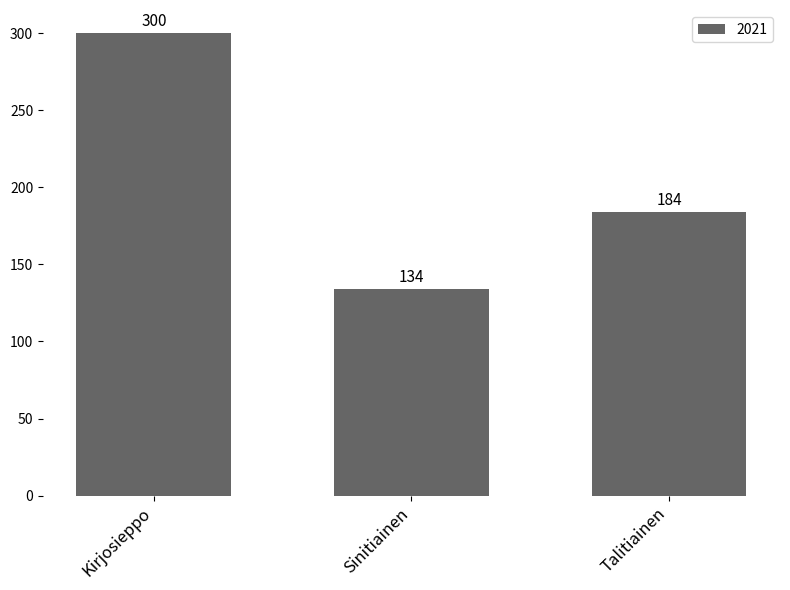

What is the difference between the second highest and minimum values?

50